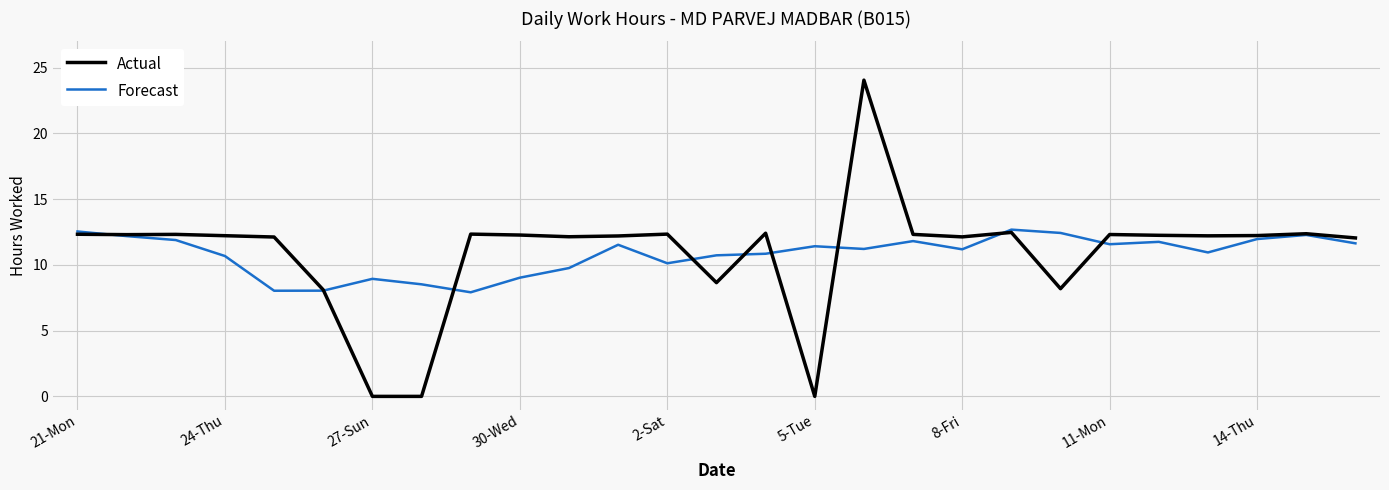

What is the highest value of the Actual series?

24.1